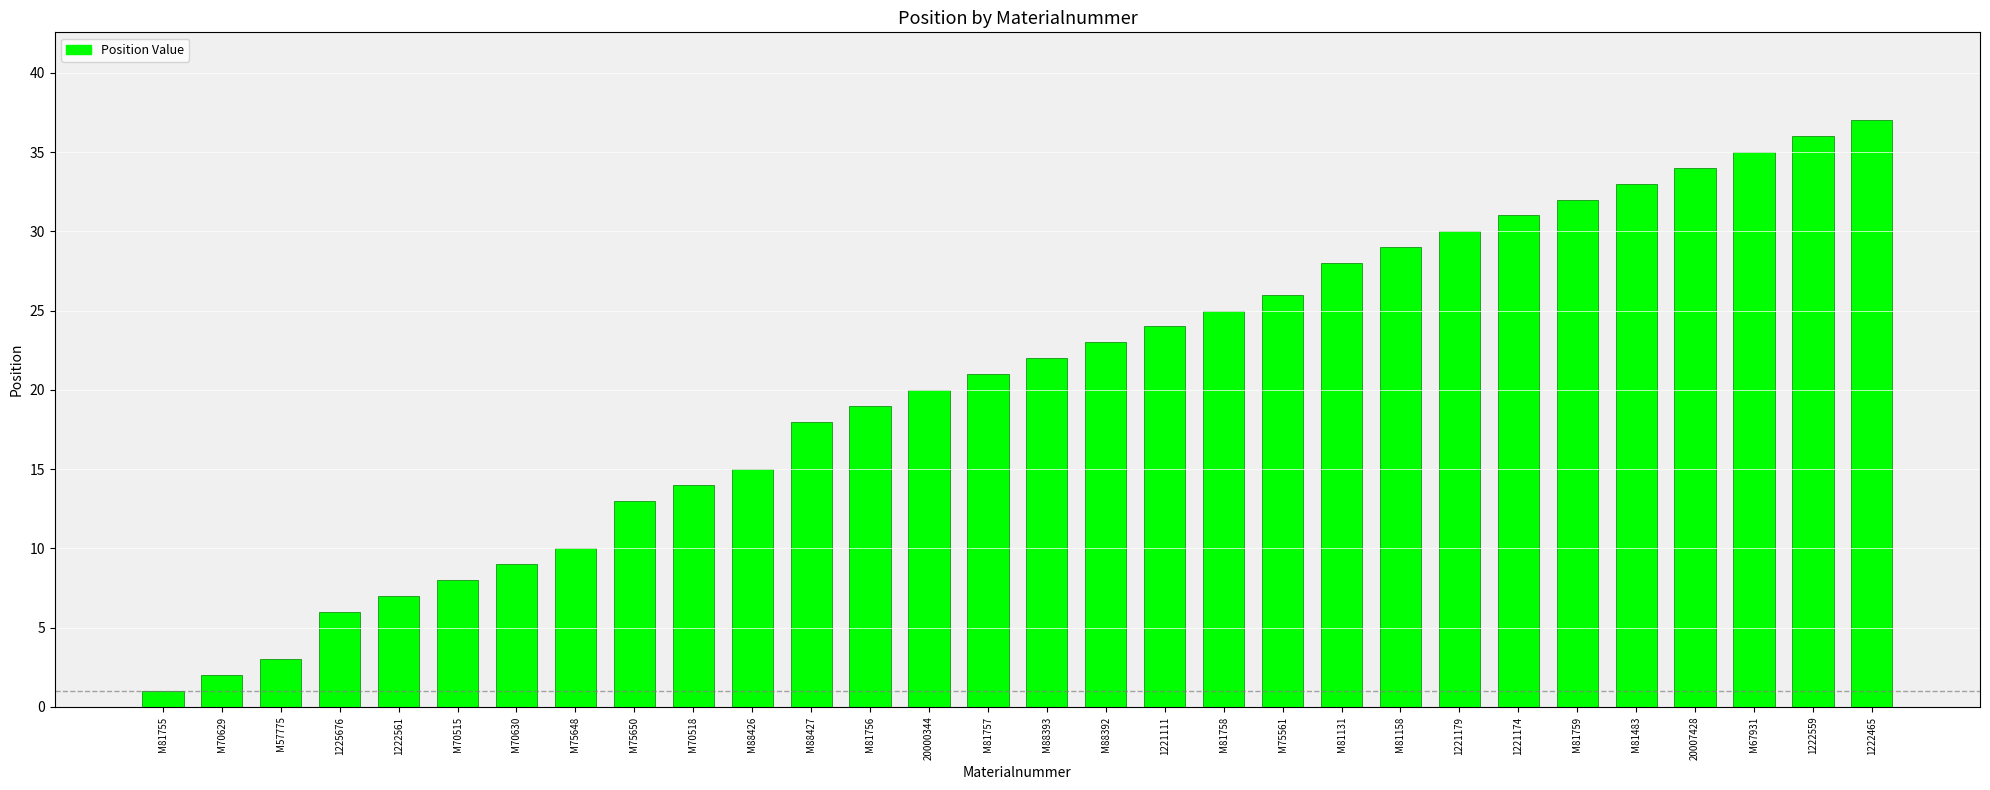

Reading left to right, transcribe all the data shown in this chart.

1	2	3	6	7	8	9	10	13	14	15	18	19	20	21	22	23	24	25	26	28	29	30	31	32	33	34	35	36	37